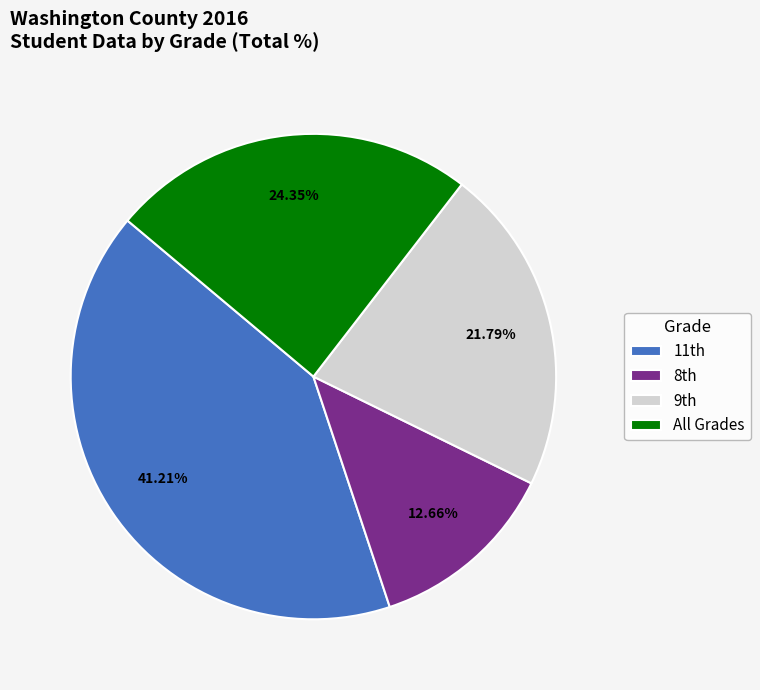

Which slice is the largest?

11th